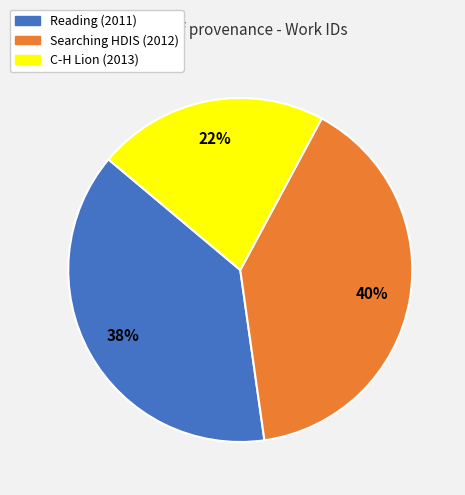

To the nearest percent, what portion does Searching HDIS (2012) represent?

40%